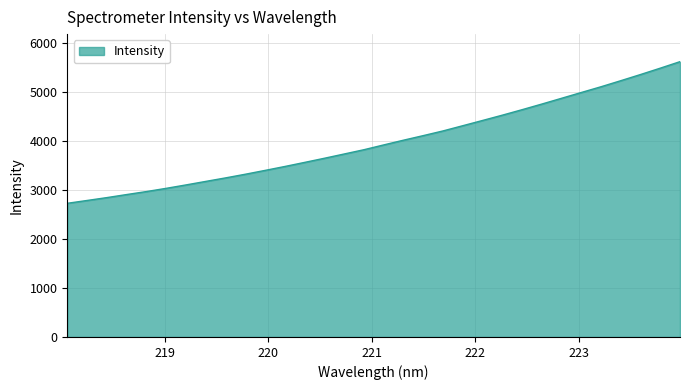

What is the difference between the maximum and minimum values?

2887.4